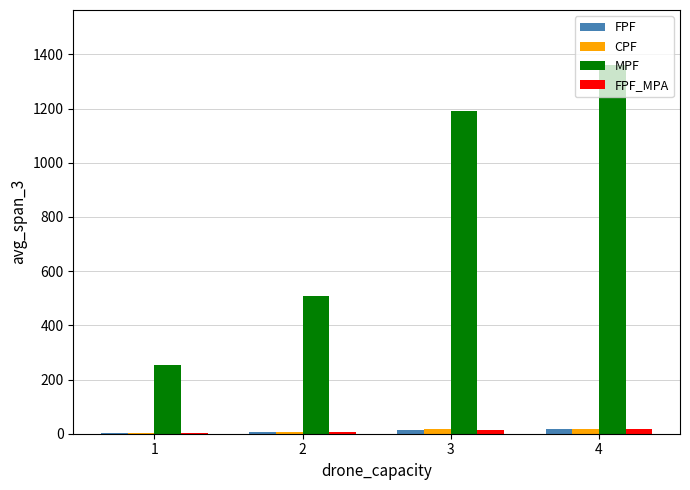

Which series changed the most between 1 and 2?

MPF